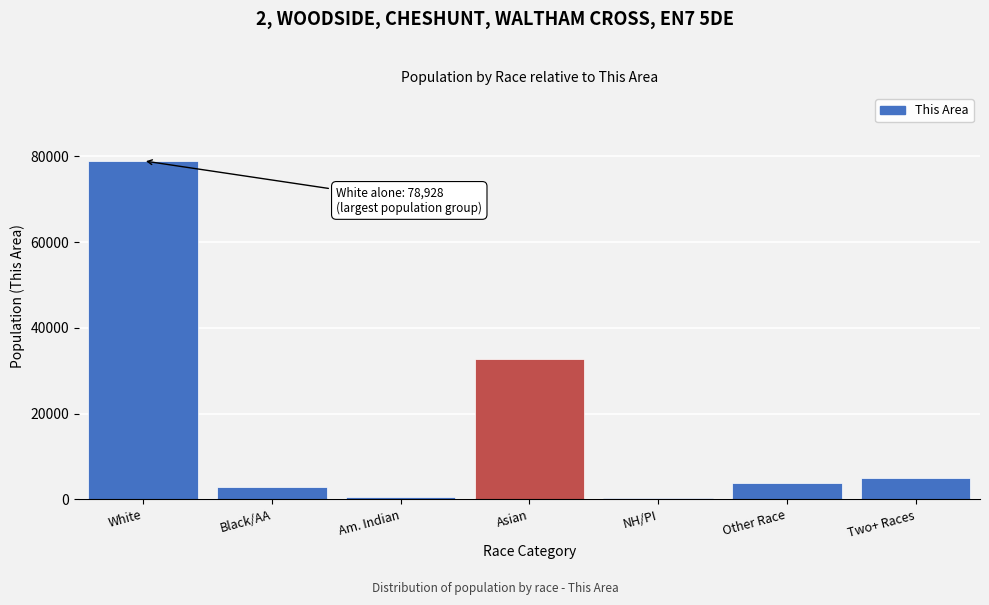

True or false: the data shows 78928 at White.

True